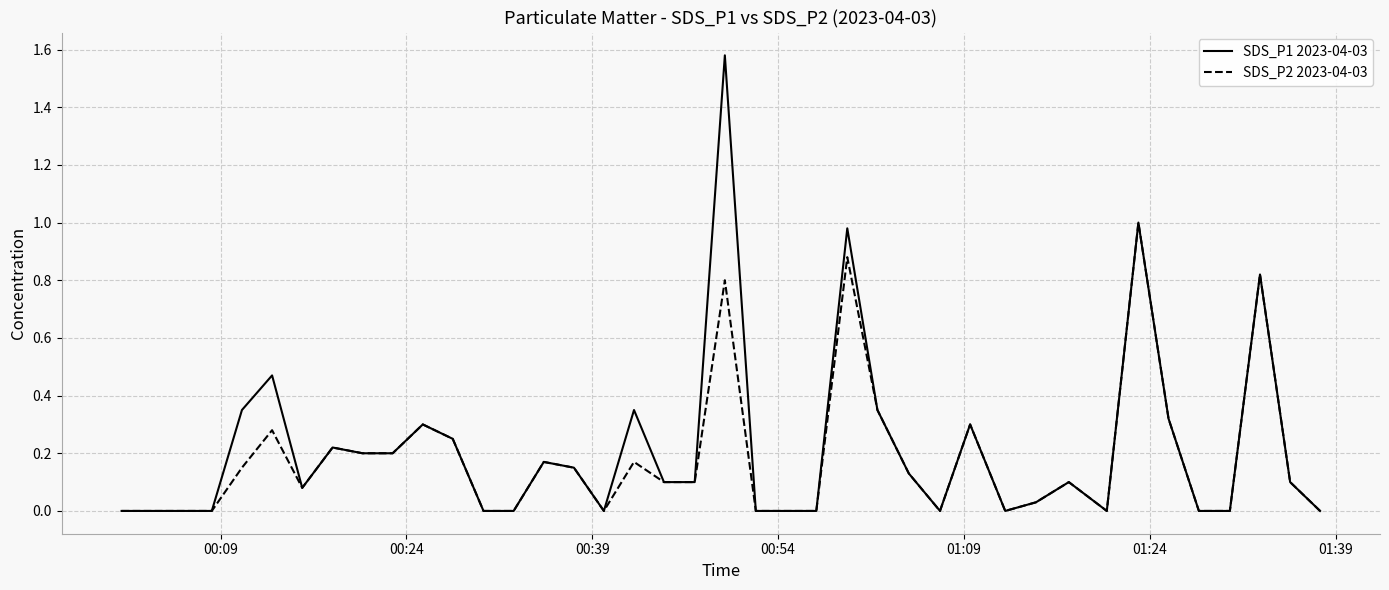

List the series in order of their peak value, highest first.

SDS_P1 2023-04-03, SDS_P2 2023-04-03